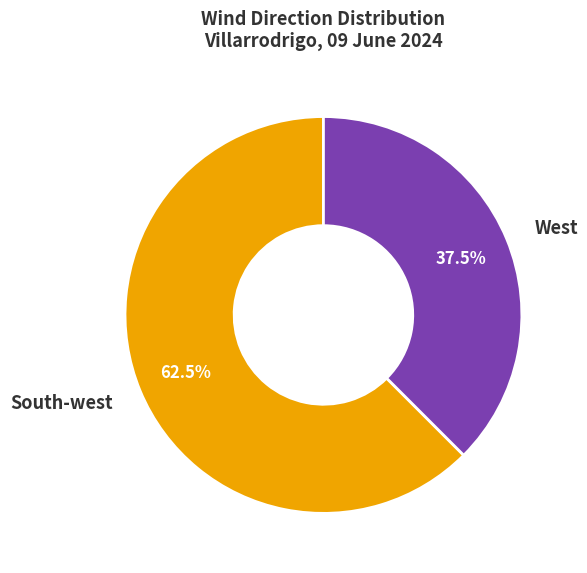

Which slice is the smallest?

West